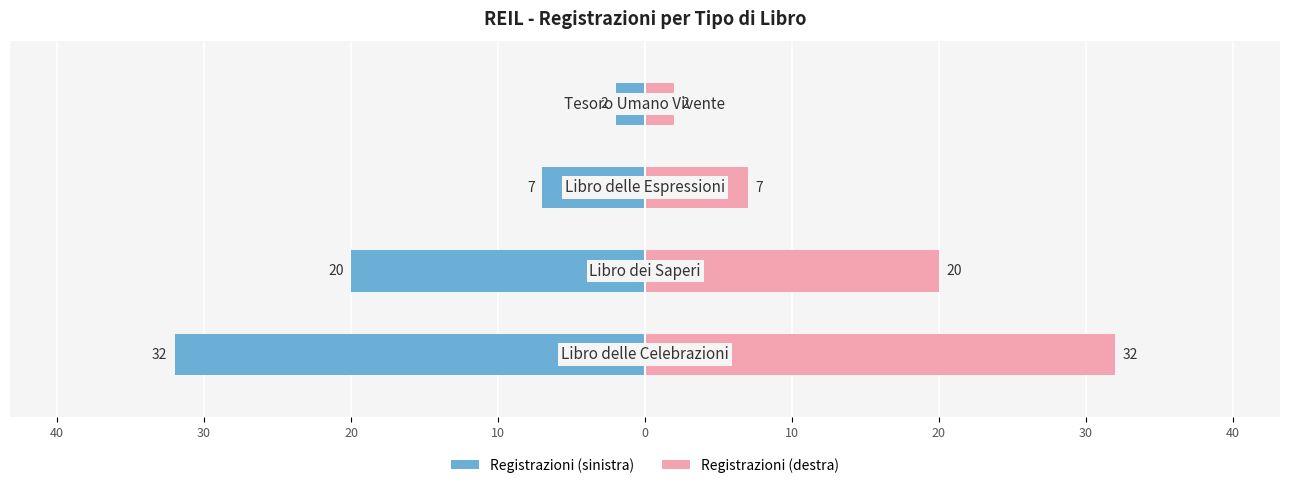

List the series in order of their peak value, lowest first.

Registrazioni (sinistra), Registrazioni (destra)